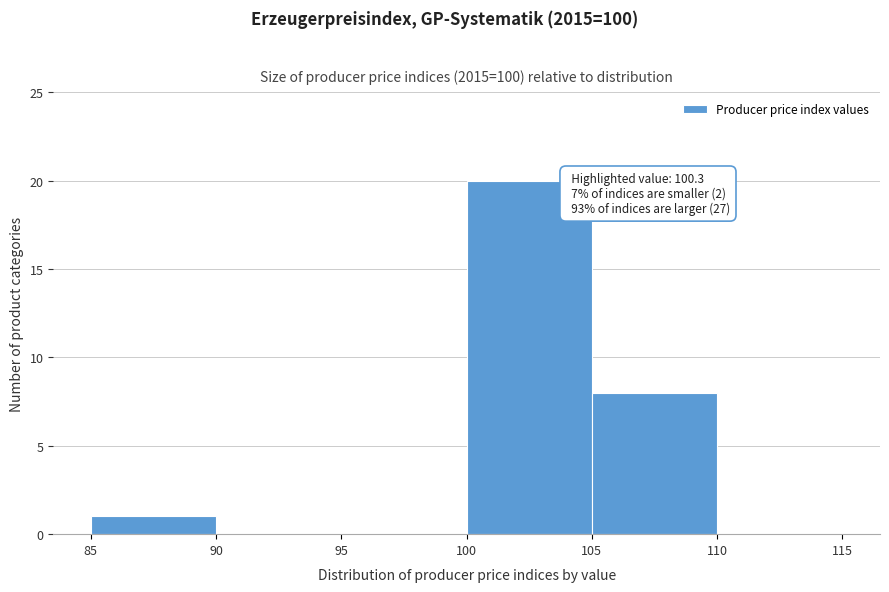

Over which range of the x-axis is the bar tallest?

100 to 105